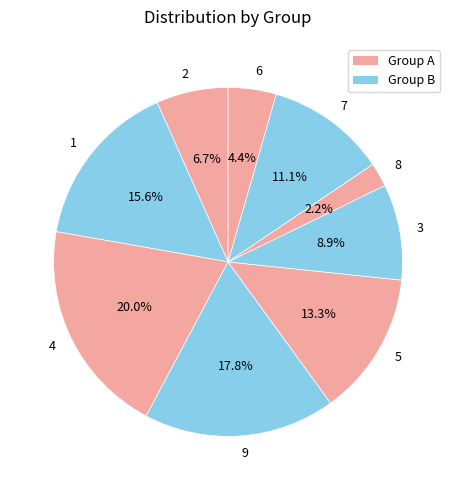

How many slices are in this pie chart?

9